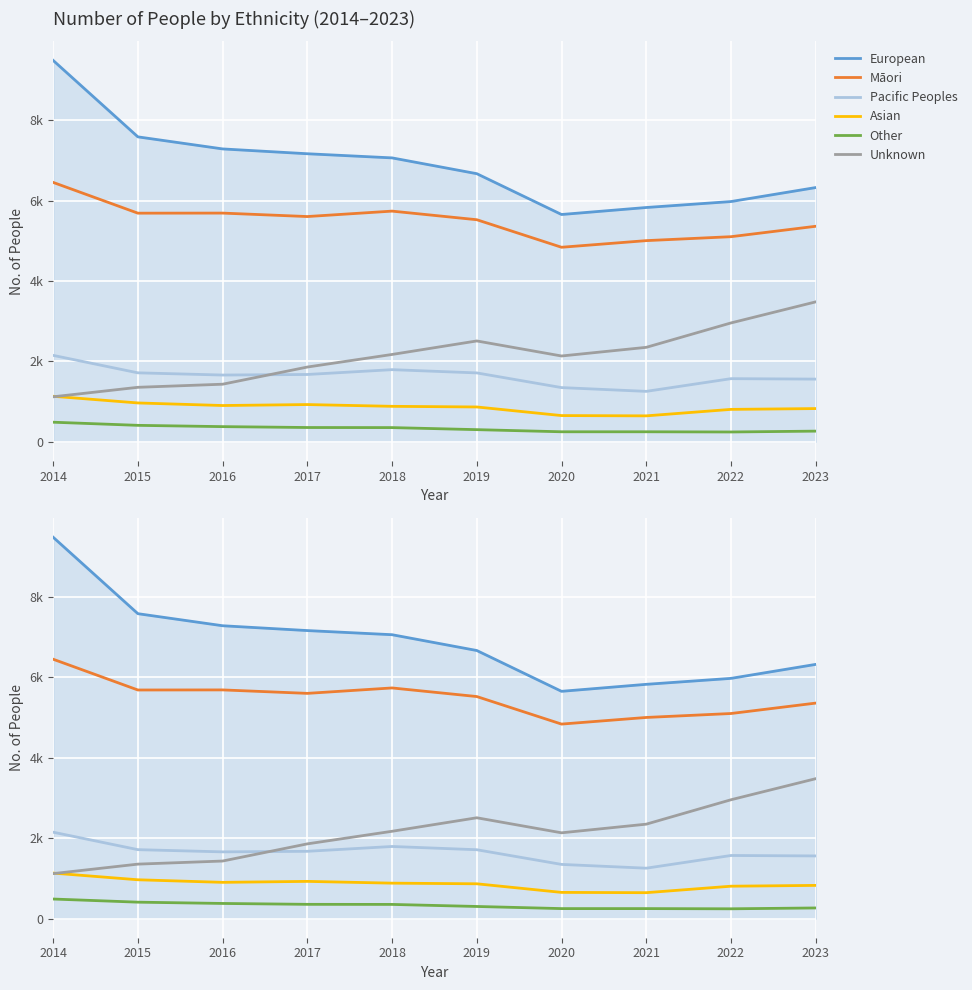

True or false: Pacific Peoples has a value of 1571 at 2022.

True